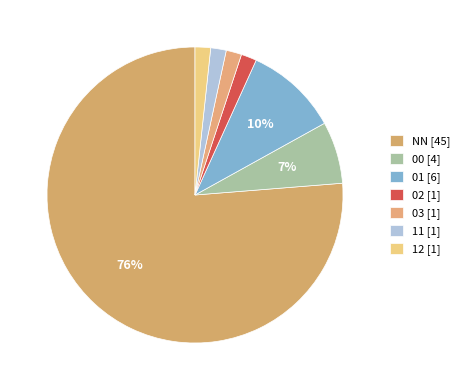

How many segments does this pie chart have?

7